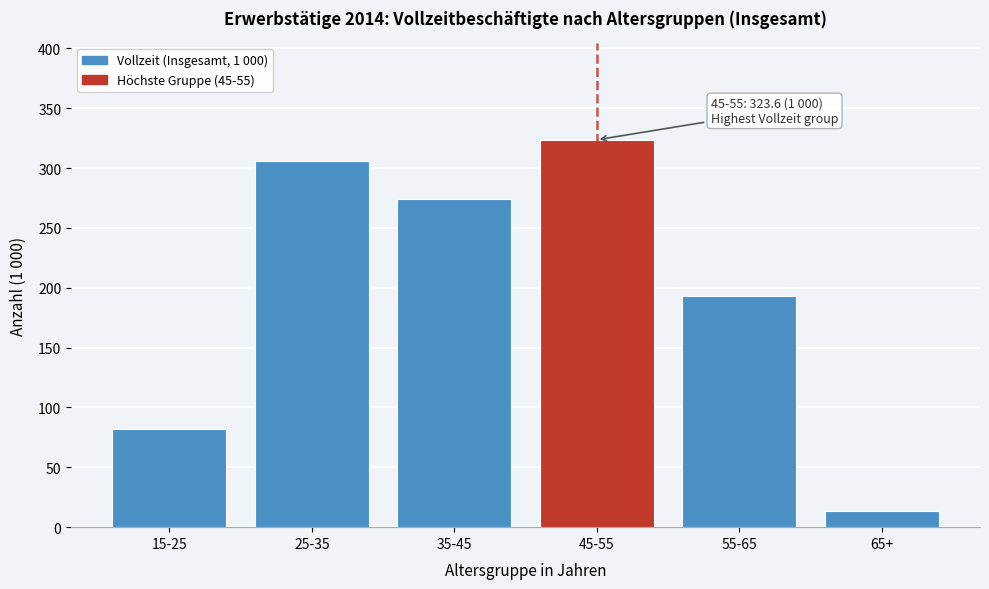

Reading left to right, what are all the values shown in this chart?

81.7	305.5	273.9	323.6	192.9	13.3